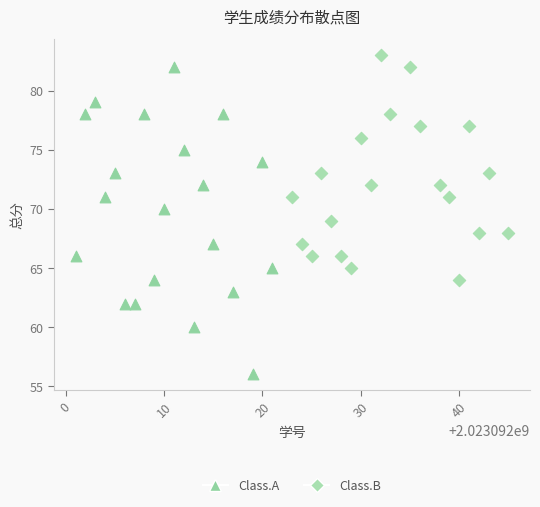

Which series reaches the maximum Y coordinate?

Class.B